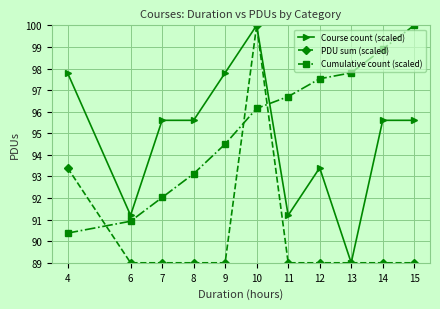

Reading left to right, list all the values displayed in this chart.

Course count (scaled): 4=97.8	6=91.2	7=95.6	8=95.6	9=97.8	10=100.0	11=91.2	12=93.4	13=89.0	14=95.6	15=95.6
PDU sum (scaled): 4=93.4	6=89.0	7=89.0	8=89.0	9=89.0	10=100.0	11=89.0	12=89.0	13=89.0	14=89.0	15=89.0
Cumulative count (scaled): 4=90.4	6=90.9	7=92.0	8=93.1	9=94.5	10=96.2	11=96.7	12=97.5	13=97.8	14=98.9	15=100.0